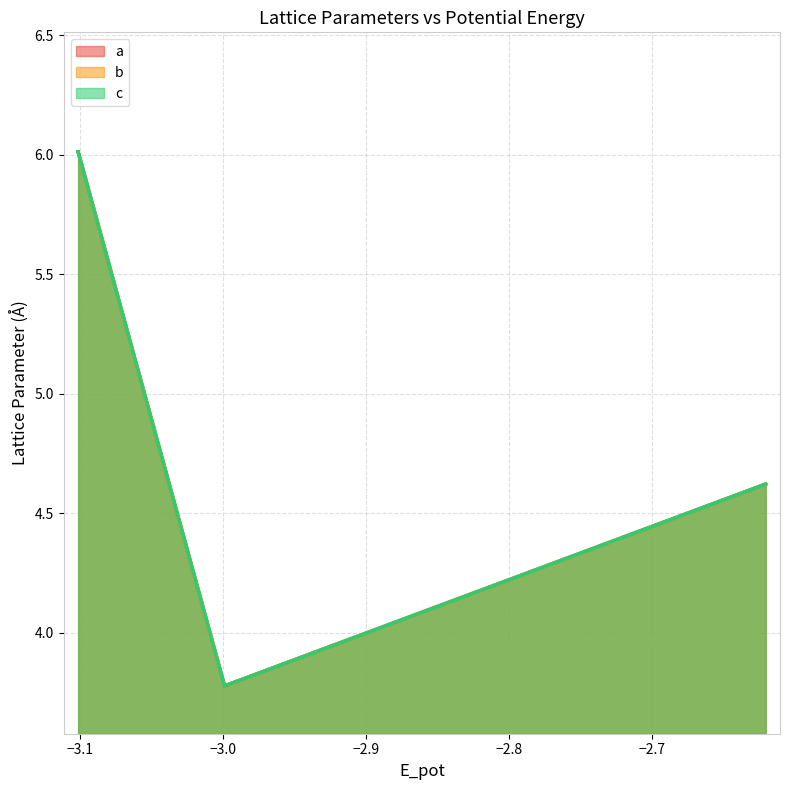

How many distinct data groups are displayed?

3